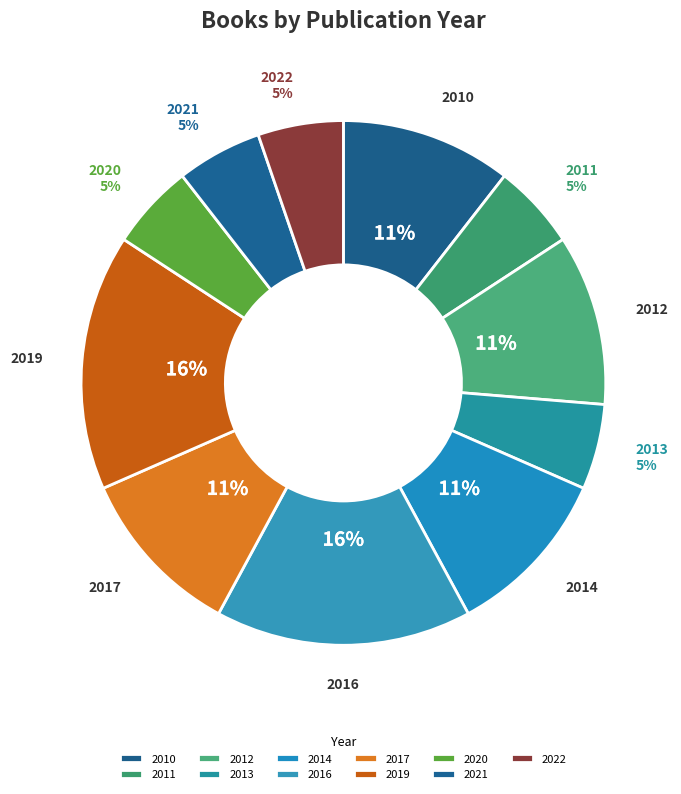

True or false: 2017 accounts for 24% of the total.

False